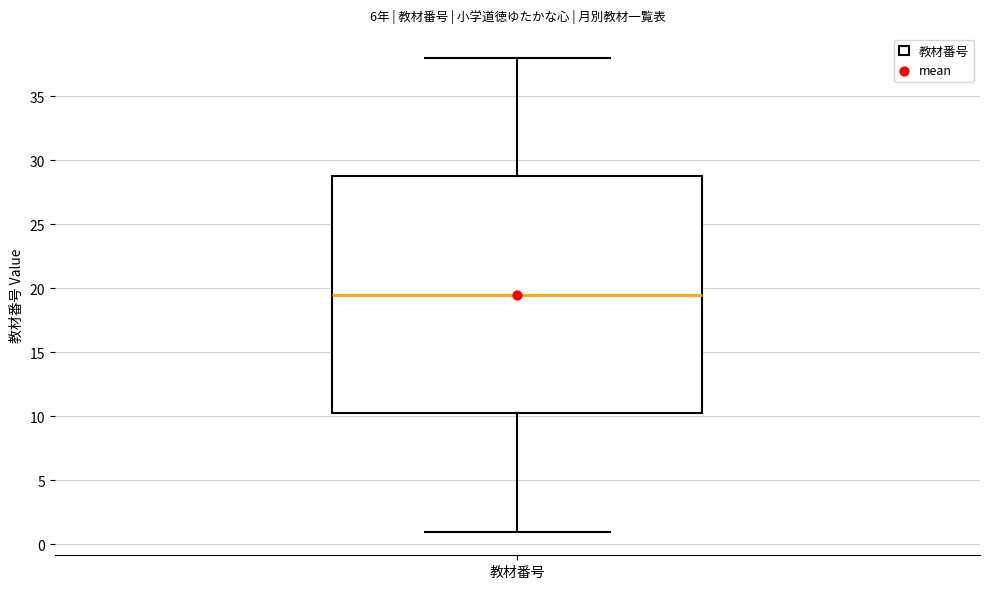

Read this box plot against the y-axis: the position of the median line, the range covered by the box, and the ends of both whiskers. The values are not printed on the chart, so give them approximately, as read against the axis.

median 19.5, box 10.5 to 29.0, whiskers 1.0 to 38.0